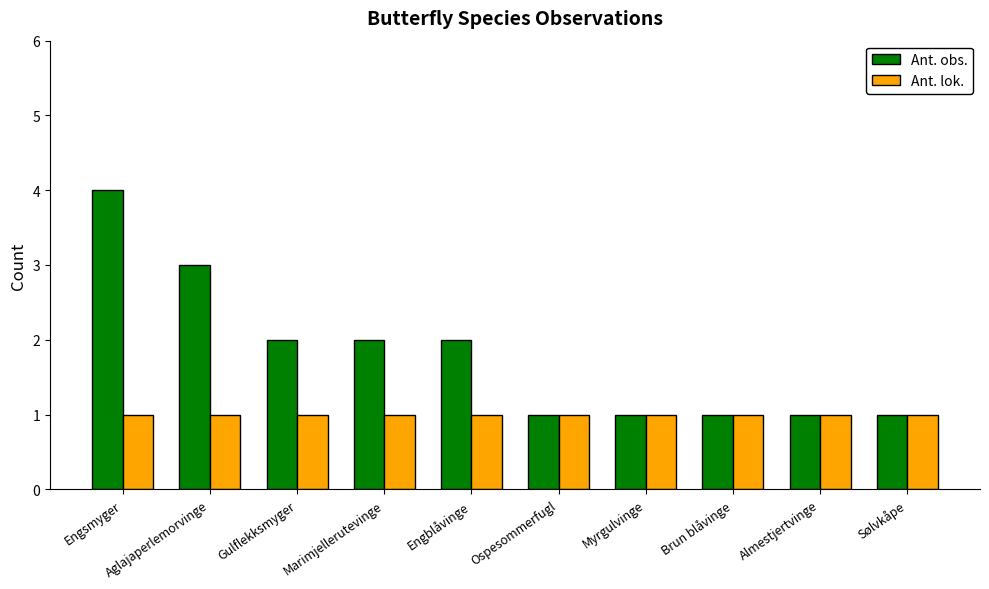

The Ant. obs. series shows 2 at Gulflekksmyger. True or false?

True